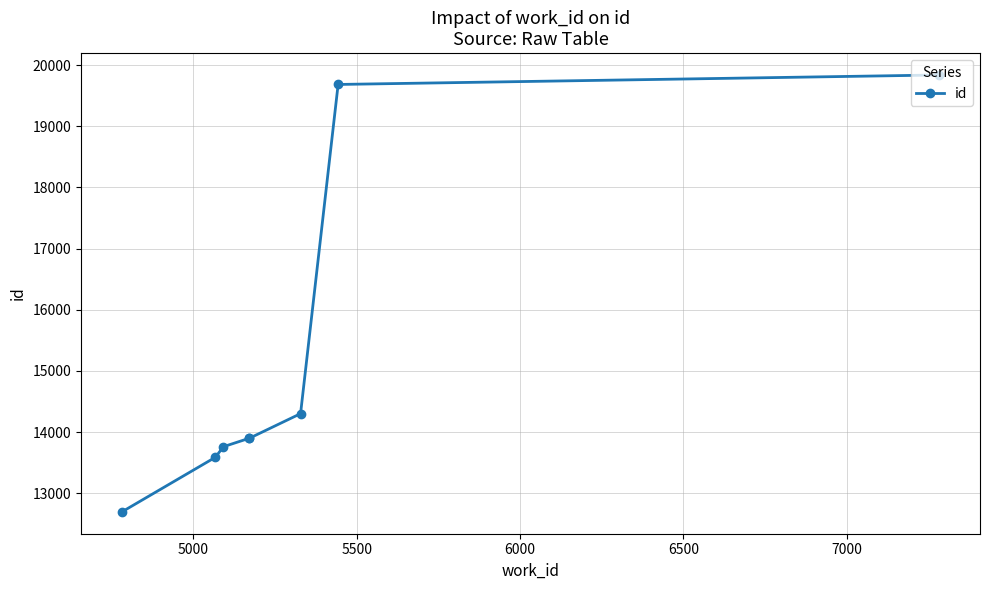

What is the difference between the second highest and minimum values?

6988